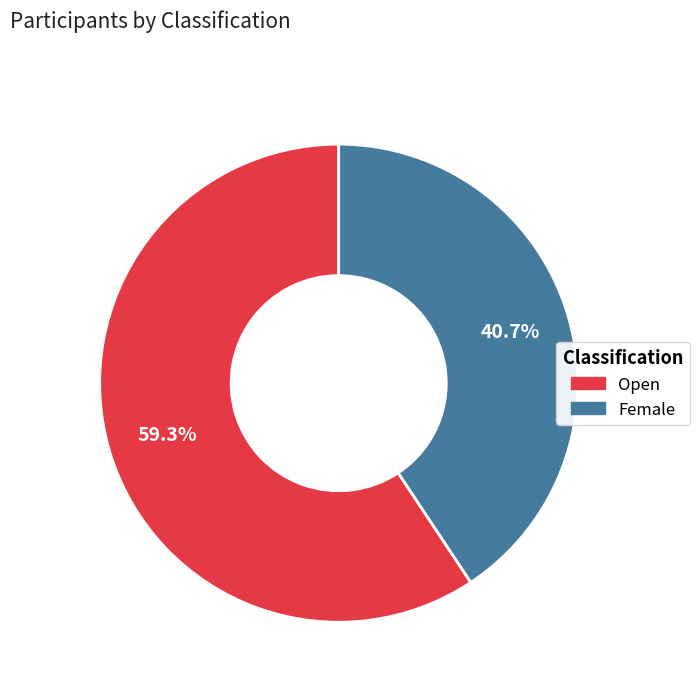

Is it true that Female is 35% of the pie?

False